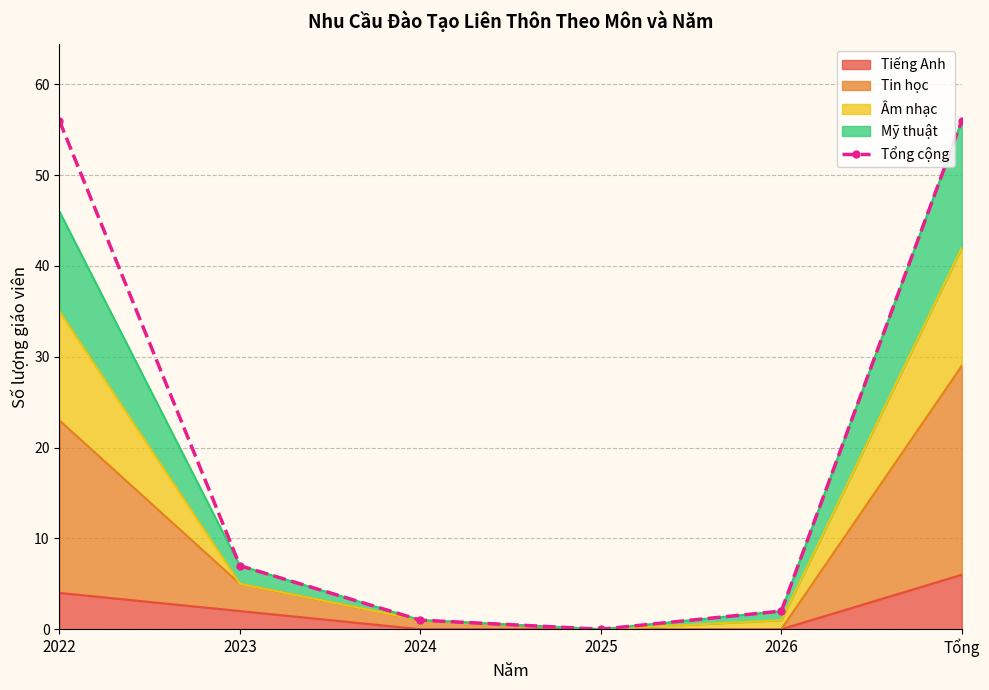

The chart shows a value of 7 at 2023. True or false?

True